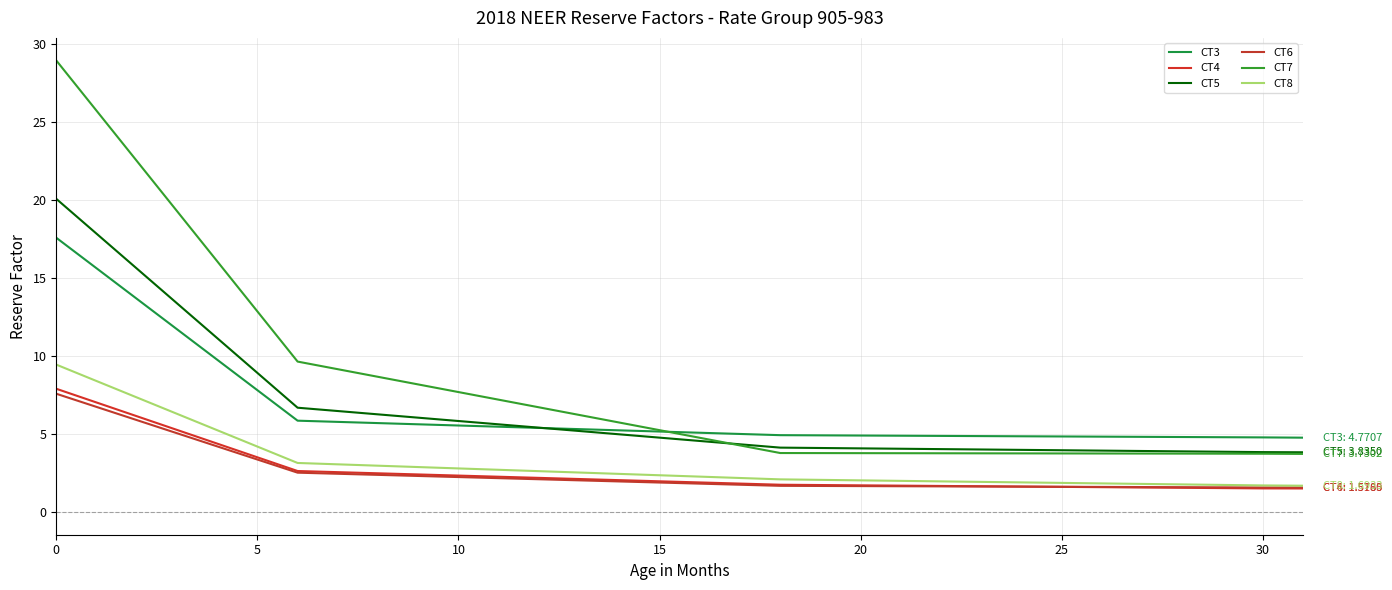

What is the sum of all CT4 values?

83.8